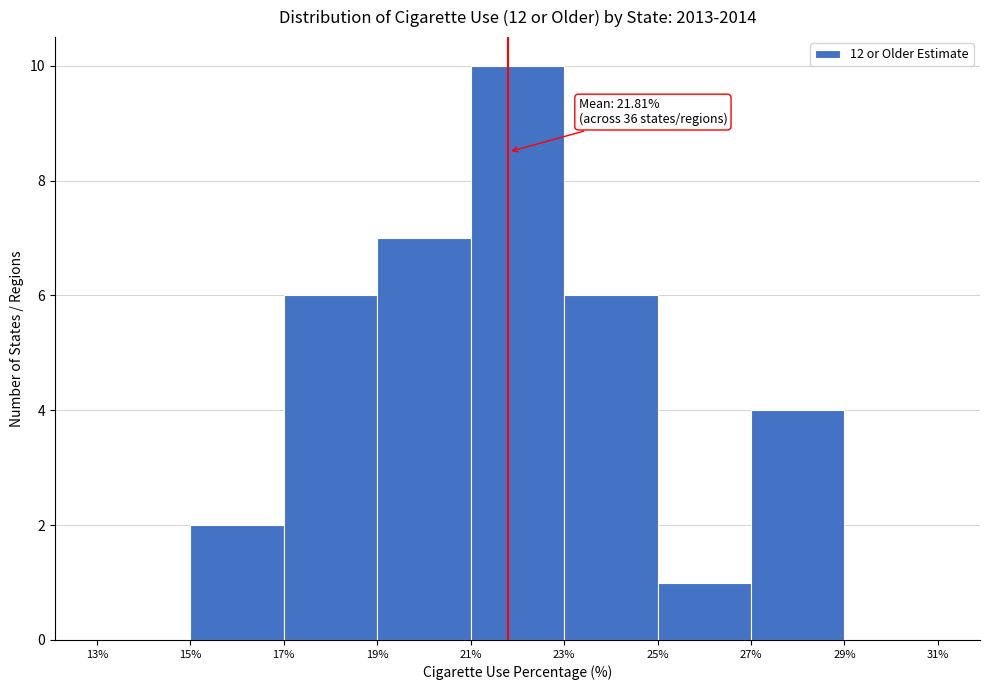

Over which range of the x-axis is the bar tallest?

21% to 23%